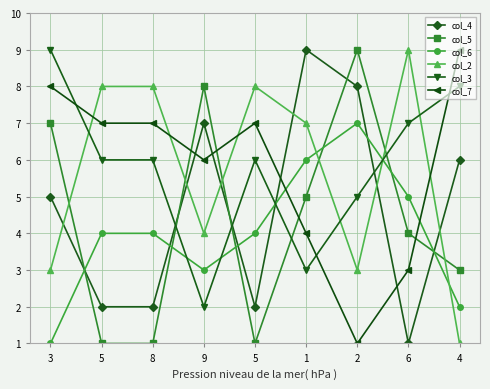

True or false: col_4 has a value of 2 at 5.

True